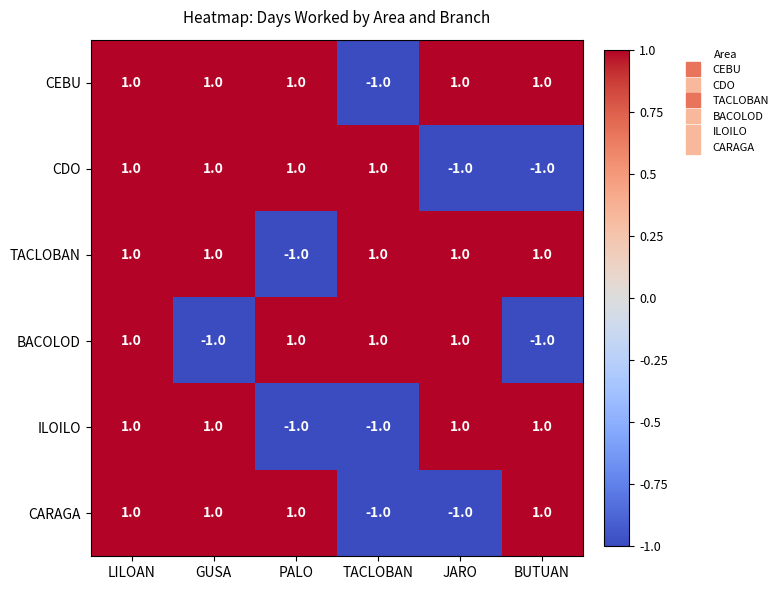

What is the minimum value shown in the chart?

-1